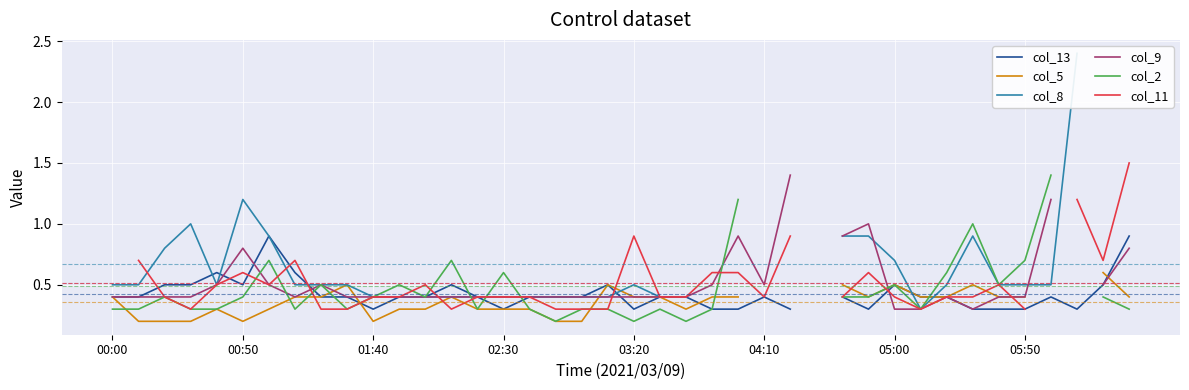

What is the difference between the col_11 values at 9 and 15?

0.1